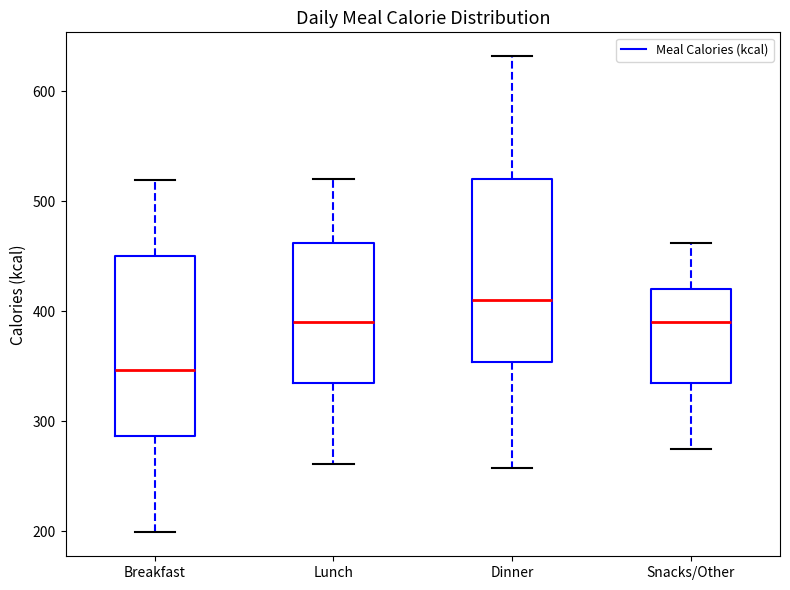

Where does the lower whisker of the box for Breakfast end on the y-axis? The values are not printed on the chart, so give them approximately, as read against the axis.

200